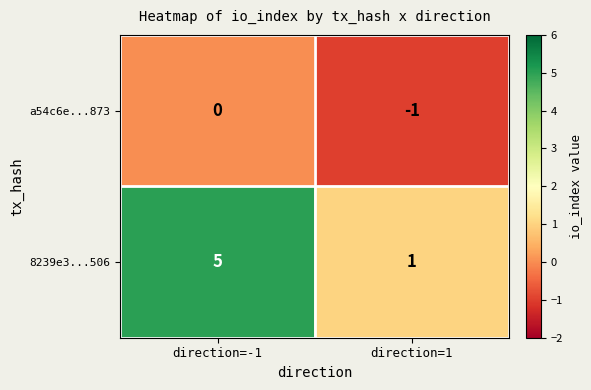

Rank the series at direction=1 from highest to lowest value.

8239e3...506, a54c6e...873